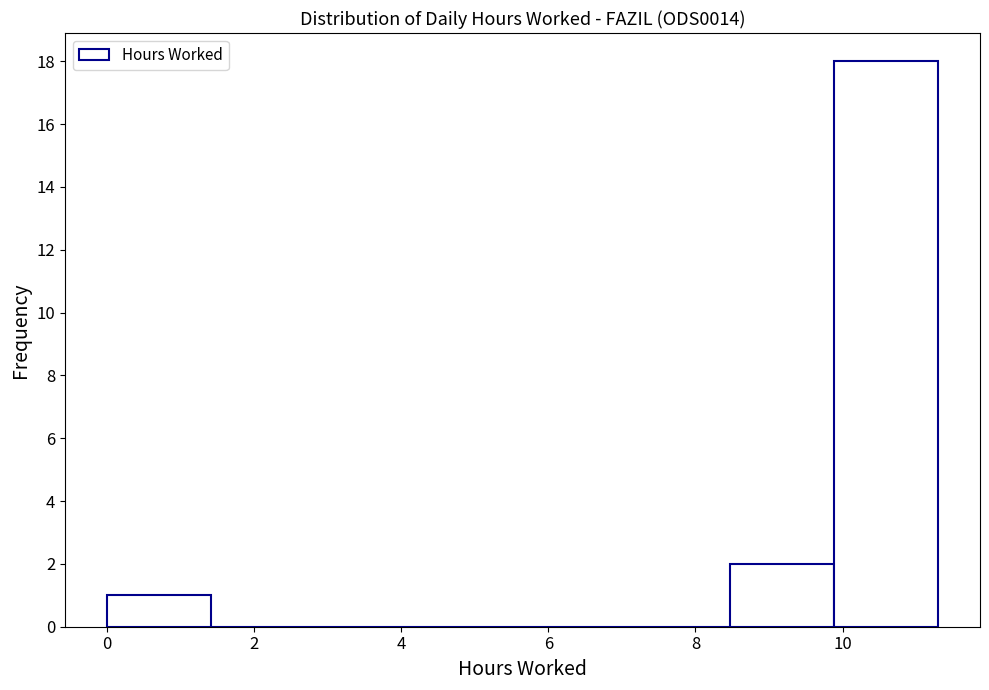

How tall is the bar that spans 8.4 to 9.8 on the x-axis? Neither the bar edges nor the heights are printed on the chart, so give them approximately, as read against the axes.

2